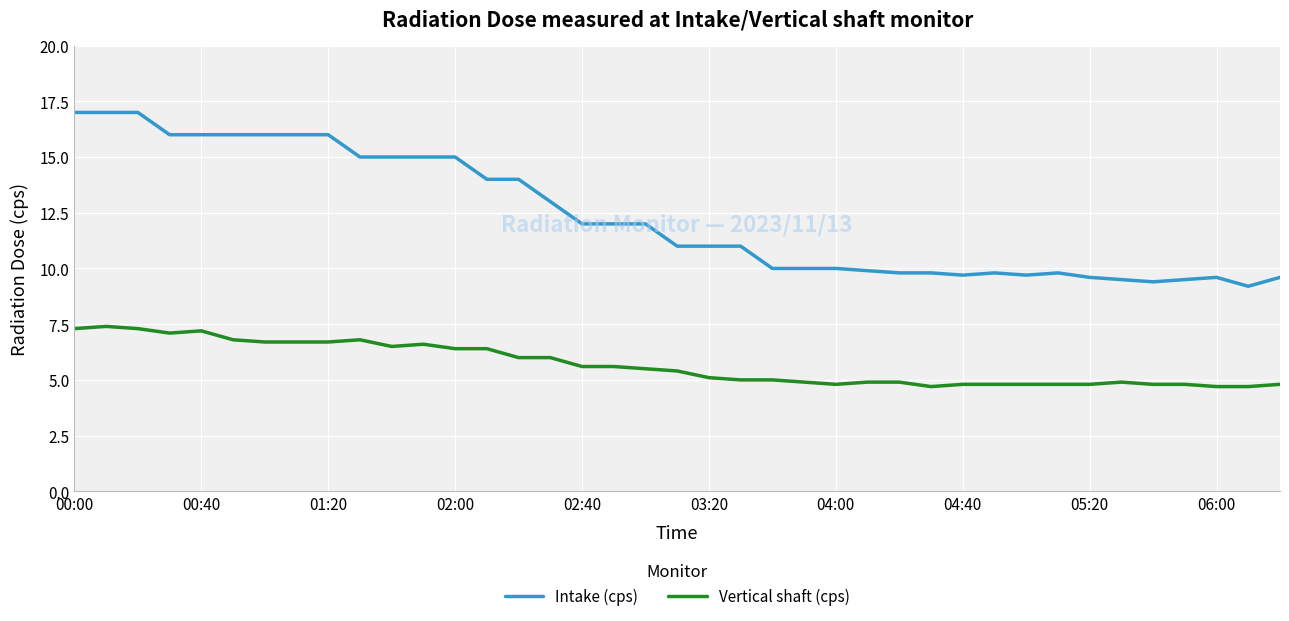

Does the chart have visible grid lines?

Yes